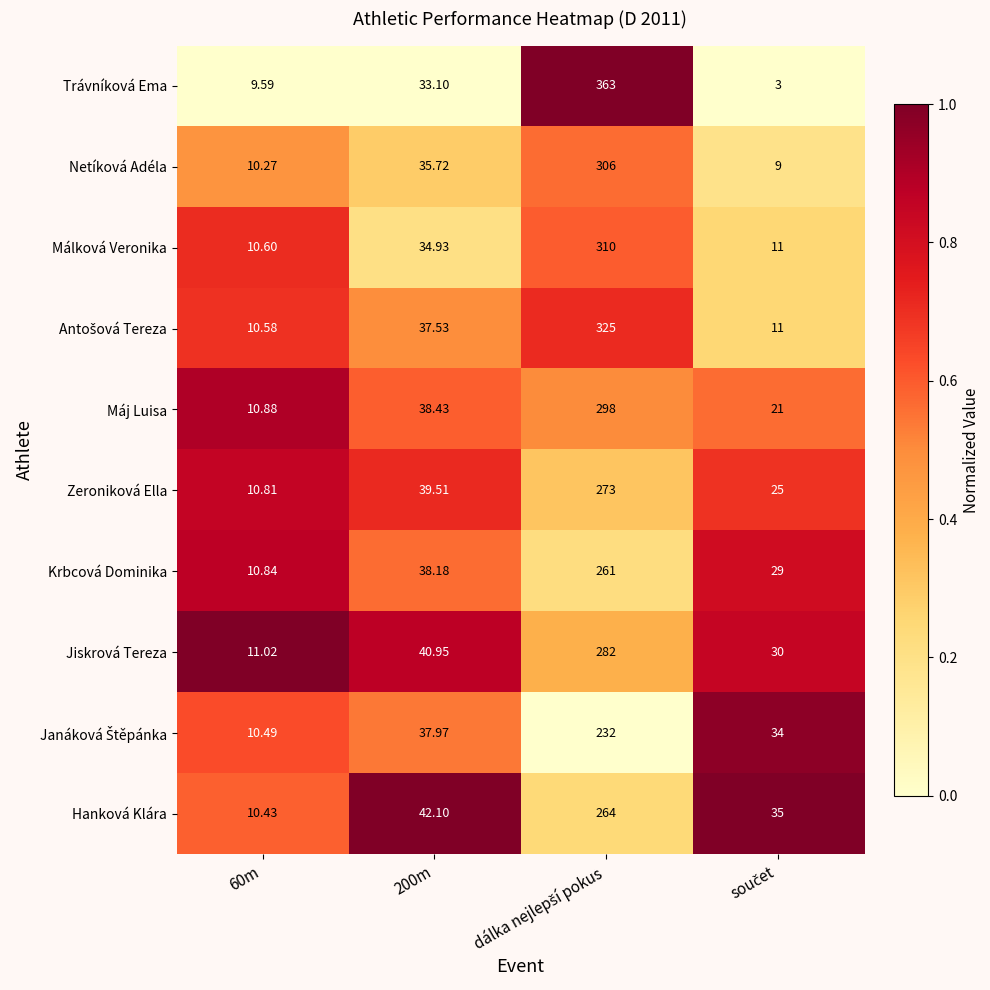

Which series has the largest total across all categories?

Trávníková Ema